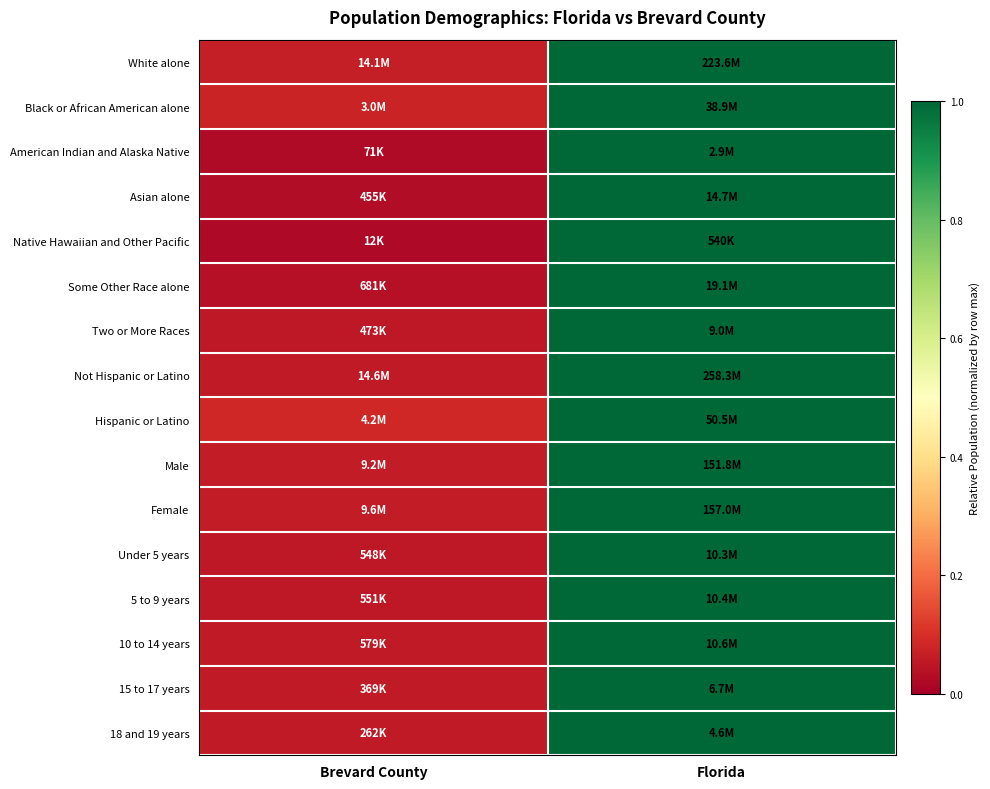

What is the total value across all series at Brevard County?

0.8